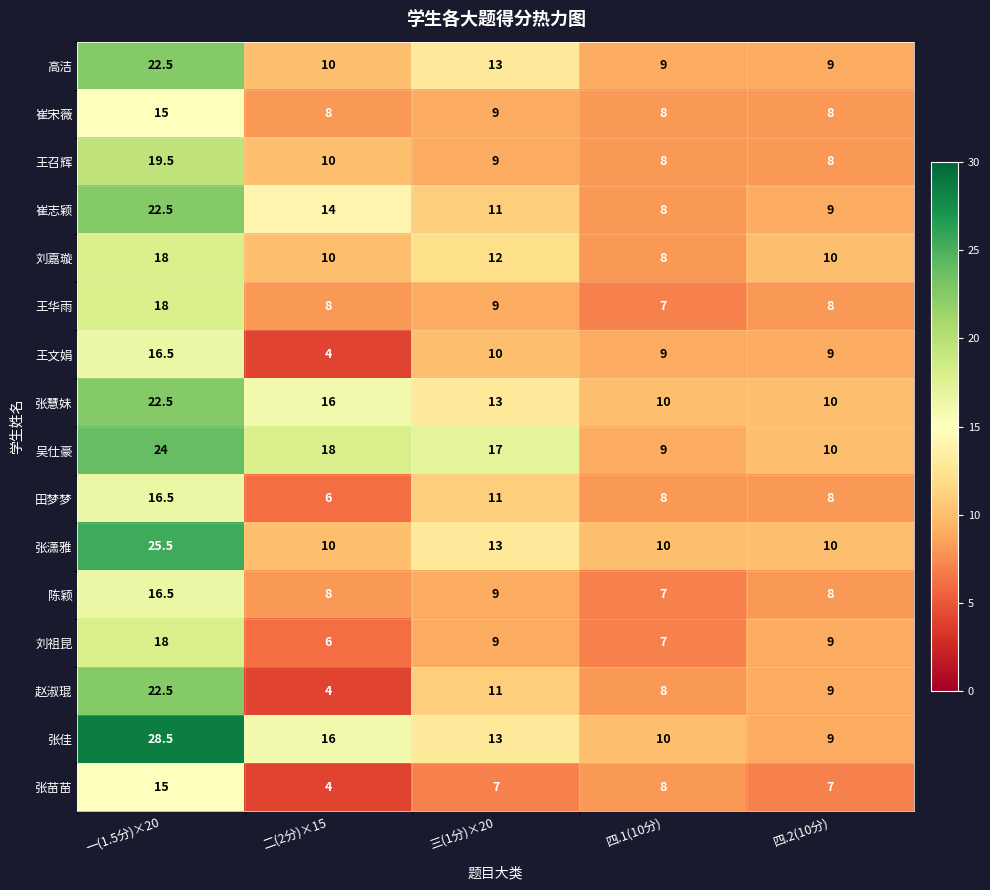

What is the smallest value displayed?

4.0